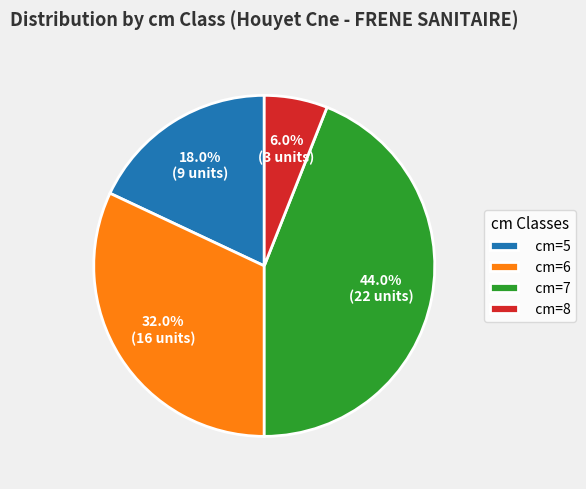

Approximately how many times larger is the value at cm=6 compared to cm=8?

5.3